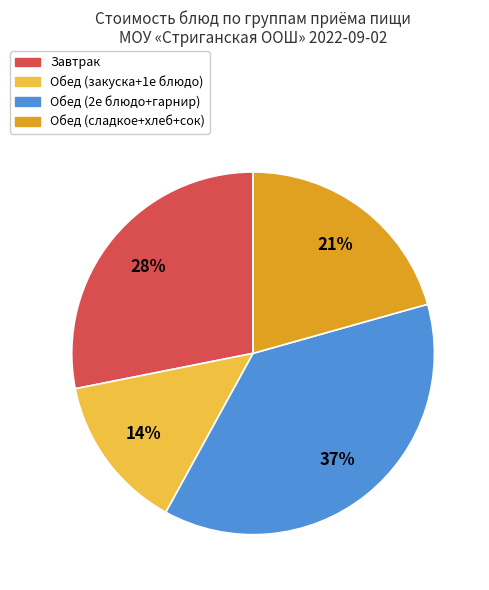

Which slice is the smallest?

Обед (закуска+1е блюдо)